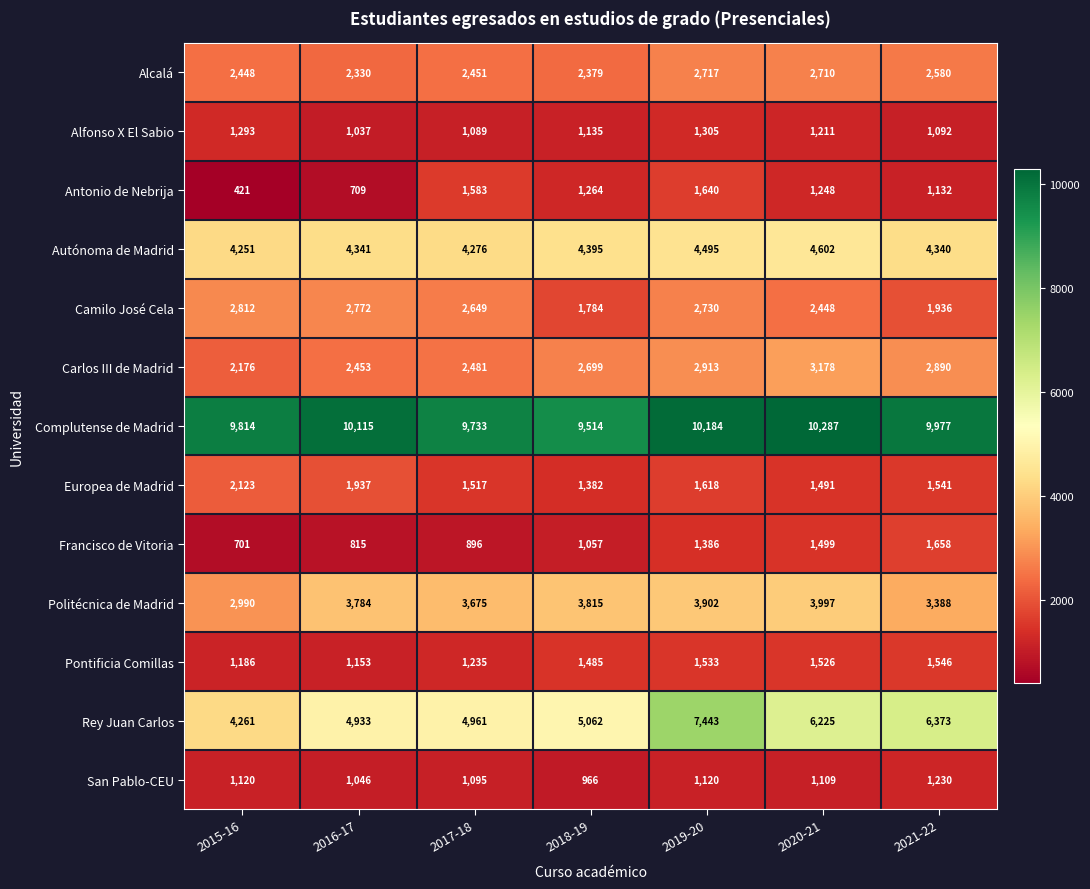

What is the total value across all series at 2015-16?

35596